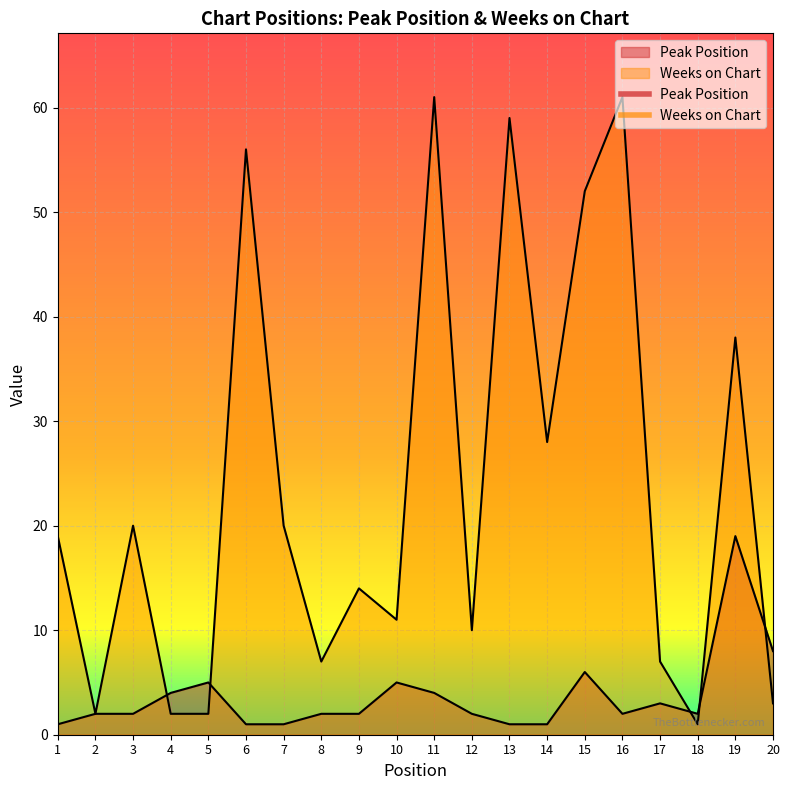

At which category does Peak Position reach its first local peak?

5